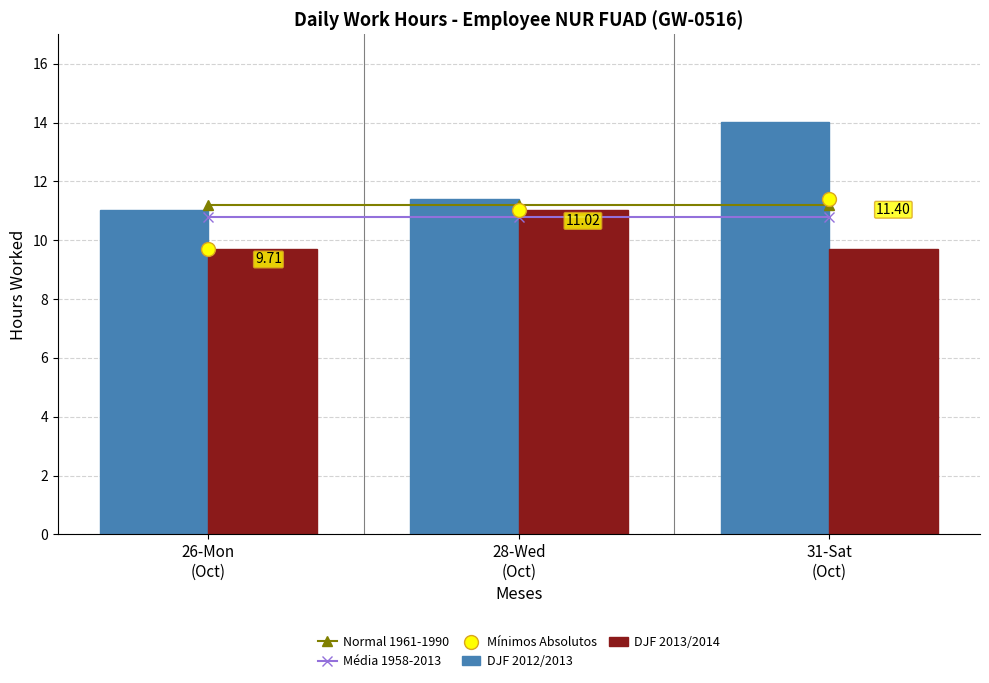

What are all the series names shown in the legend?

Normal 1961-1990, Média 1958-2013, DJF 2012/2013, DJF 2013/2014, Mínimos Absolutos